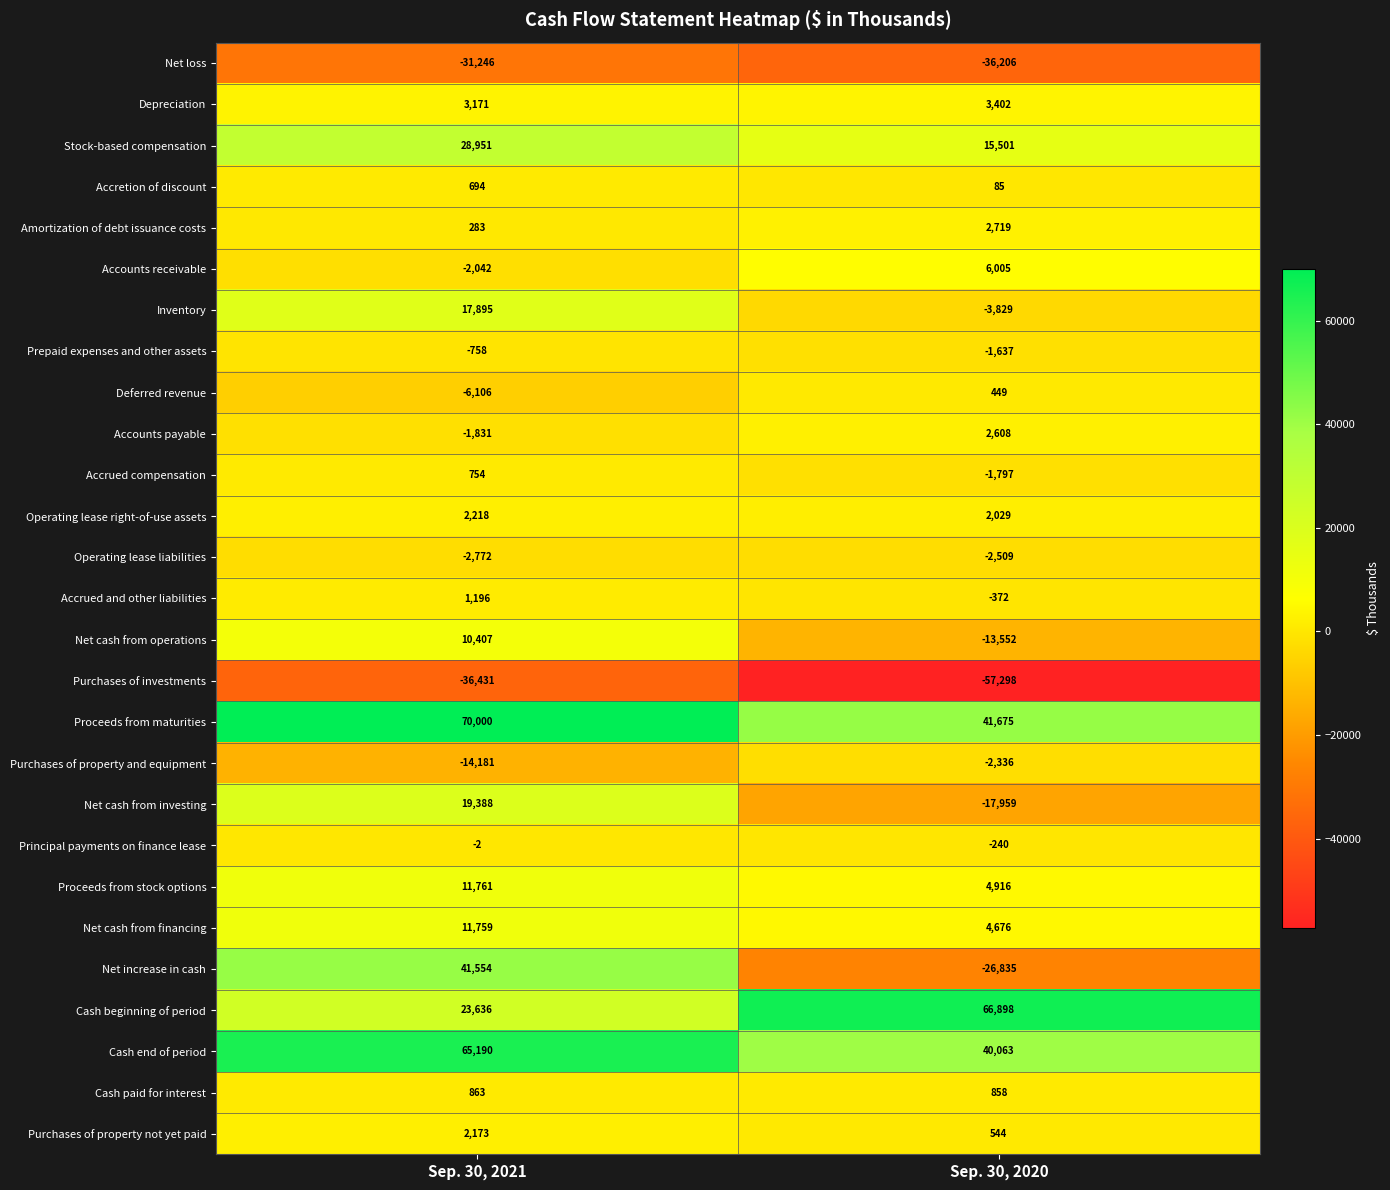

List the series in order of their peak value, highest first.

Proceeds from maturities, Cash beginning of period, Cash end of period, Net increase in cash, Stock-based compensation, Net cash from investing, Inventory, Proceeds from stock options, Net cash from financing, Net cash from operations, Accounts receivable, Depreciation, Amortization of debt issuance costs, Accounts payable, Operating lease right-of-use assets, Purchases of property not yet paid, Accrued and other liabilities, Cash paid for interest, Accrued compensation, Accretion of discount, Deferred revenue, Principal payments on finance lease, Prepaid expenses and other assets, Purchases of property and equipment, Operating lease liabilities, Net loss, Purchases of investments